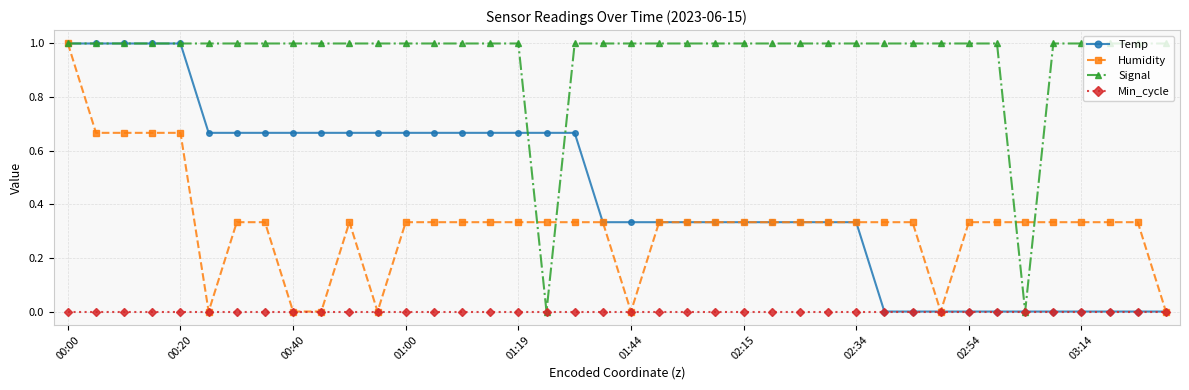

What is the greatest value displayed?

1.0